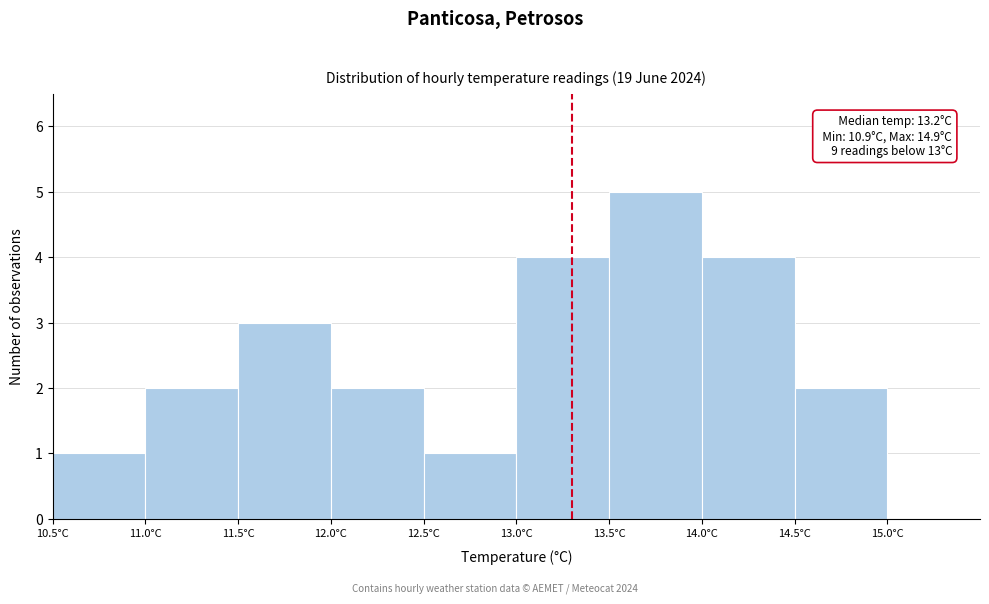

Over which range of the x-axis is the bar tallest?

13.5 to 14.0